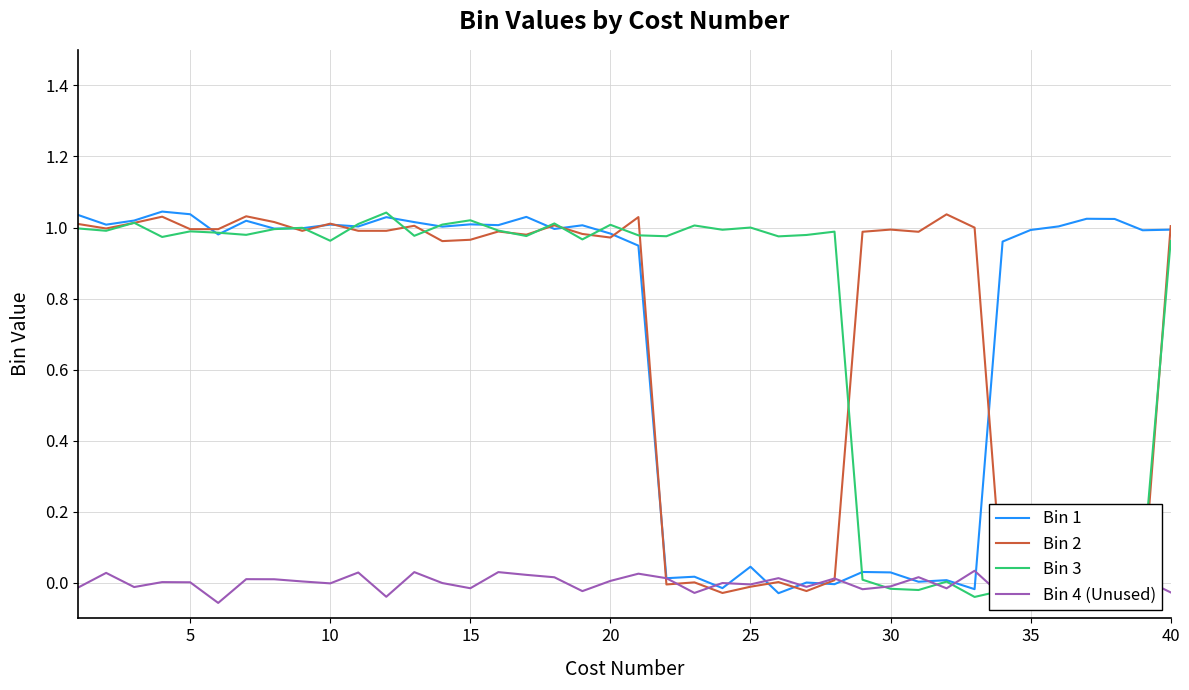

Which series ends up on top after the final intersection of Bin 2 and Bin 1?

Bin 2